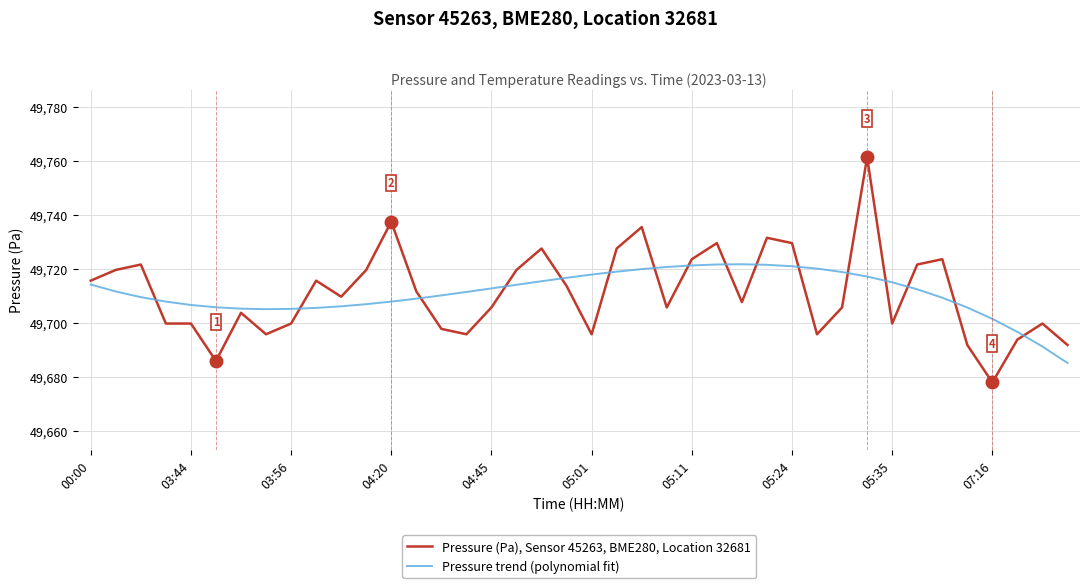

How many intersections are there between Pressure trend (polynomial fit) and Pressure (Pa), Sensor 45263, BME280, Location 32681?

16